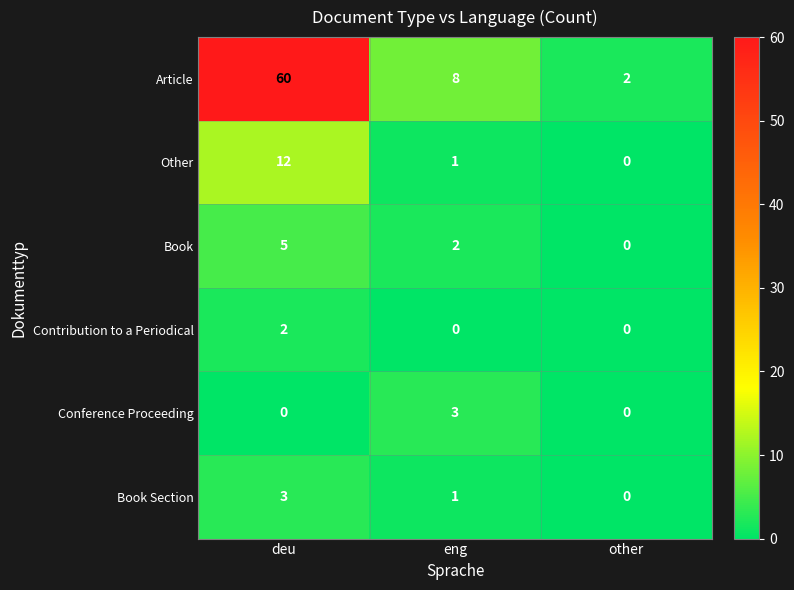

At which category is the sum across all series the highest?

deu